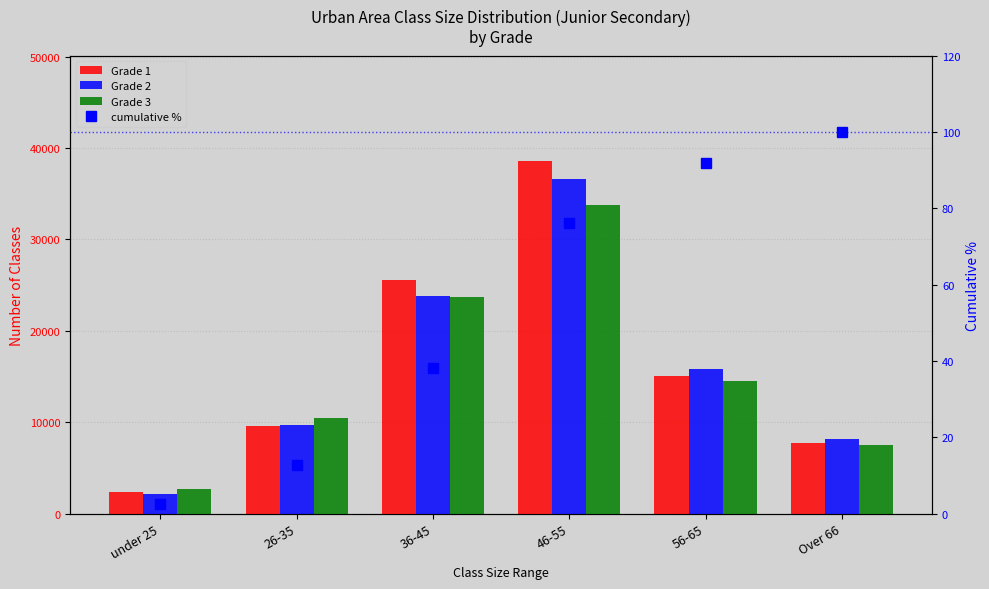

Reading right to left, what are all the values shown in this chart?

Grade 1: 7746.0	15029.0	38537.0	25544.0	9620.0	2360.0
Grade 2: 8212.0	15792.0	36616.0	23836.0	9725.0	2195.0
Grade 3: 7519.0	14494.0	33824.0	23739.0	10444.0	2696.0
cumulative %: 100.0	91.8	76.1	38.3	12.9	2.5